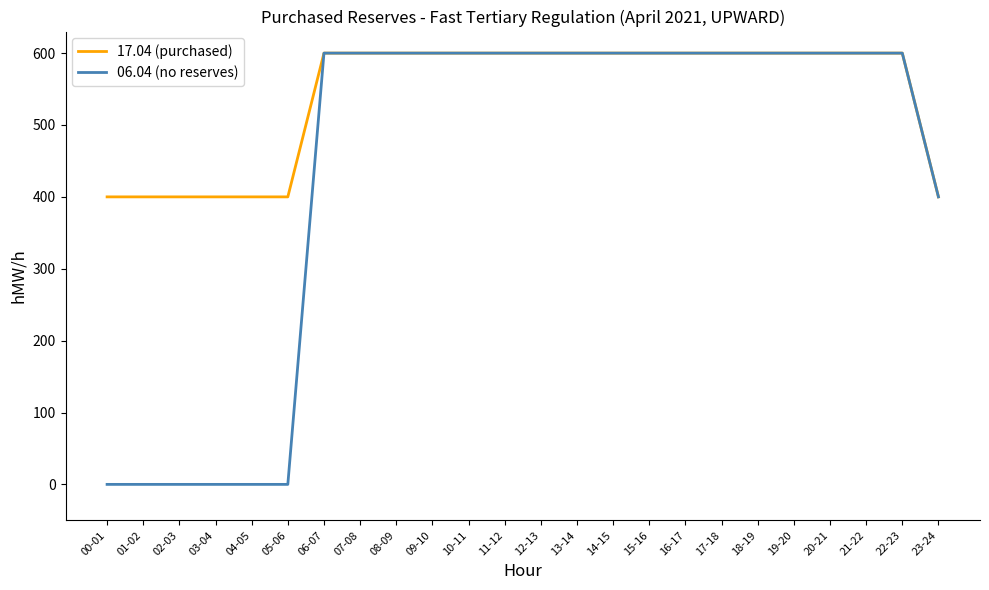

What is the total value across all series at 17-18?

1200